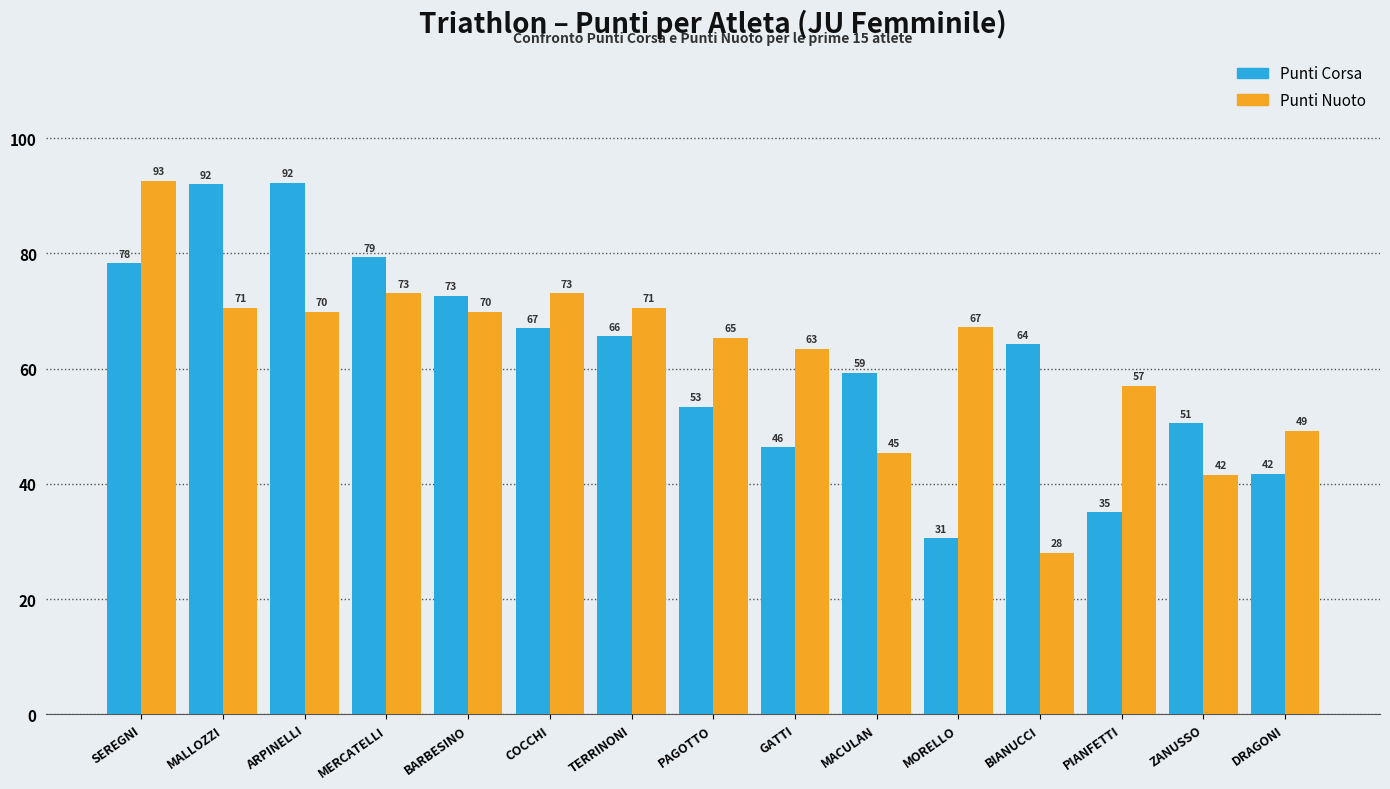

At which label does Punti Nuoto first exceed 67?

SEREGNI